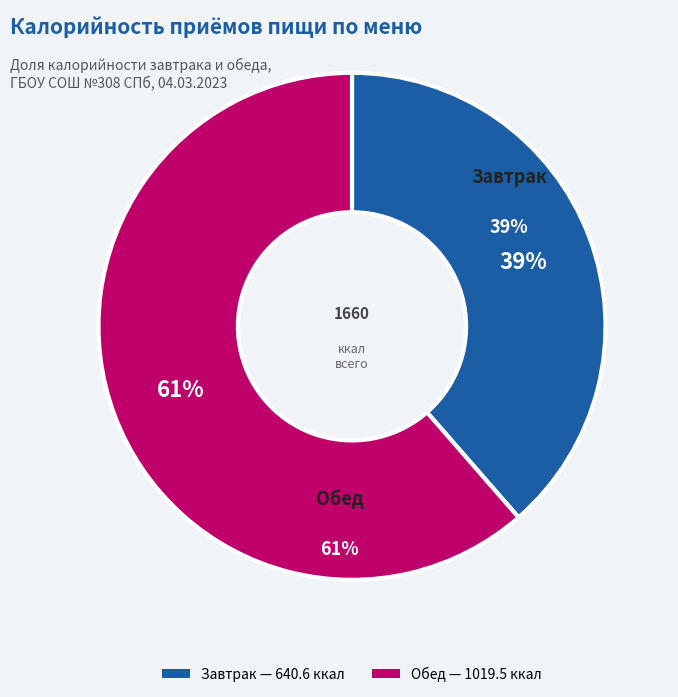

What is the change in value from Завтрак to Обед?

+378.9